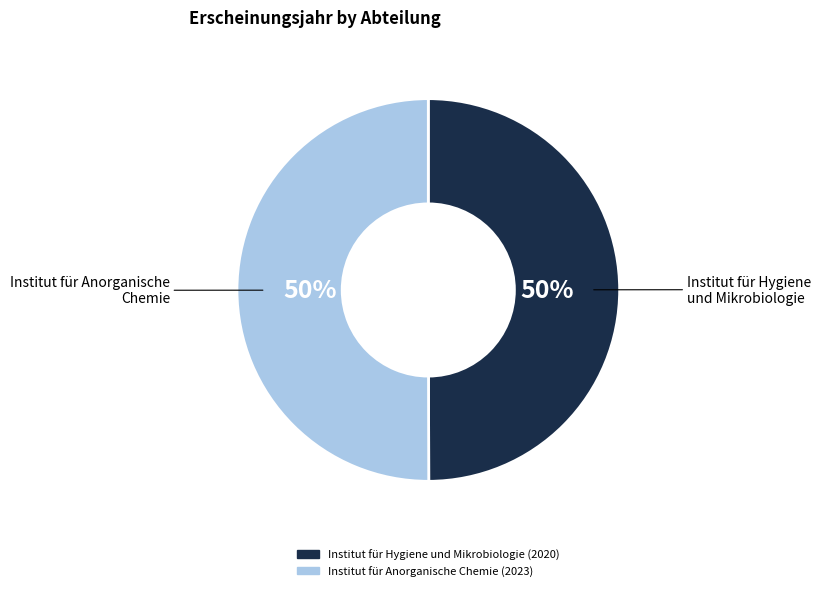

To the nearest percent, what portion does Institut für Anorganische Chemie (2023) represent?

50%